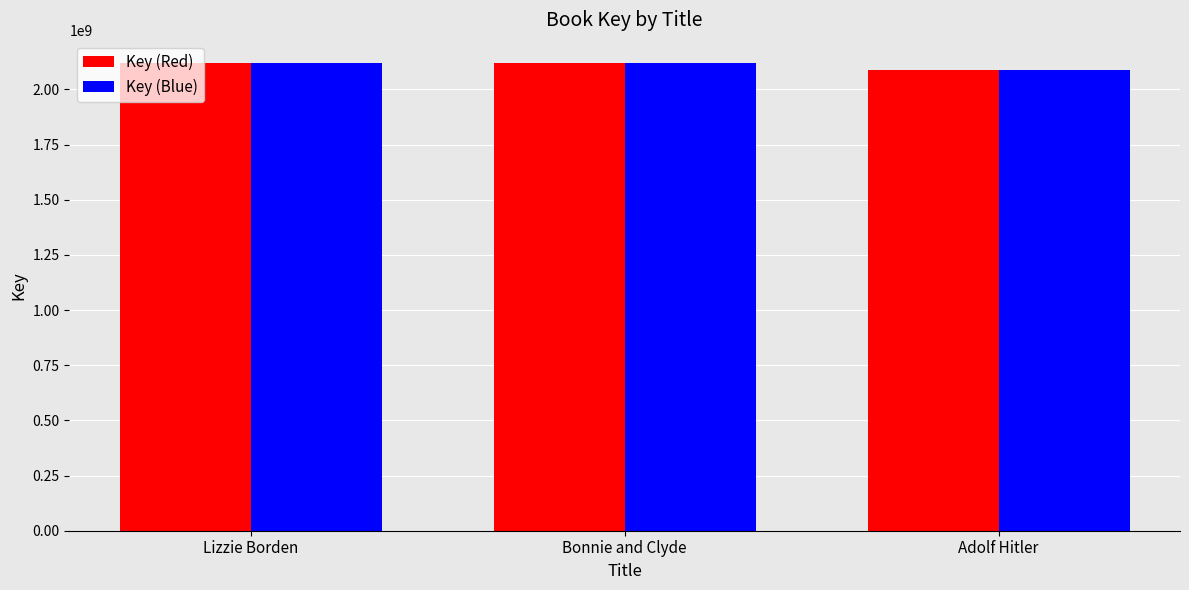

What value does the Key (Blue) series have at Lizzie Borden?

2118321755